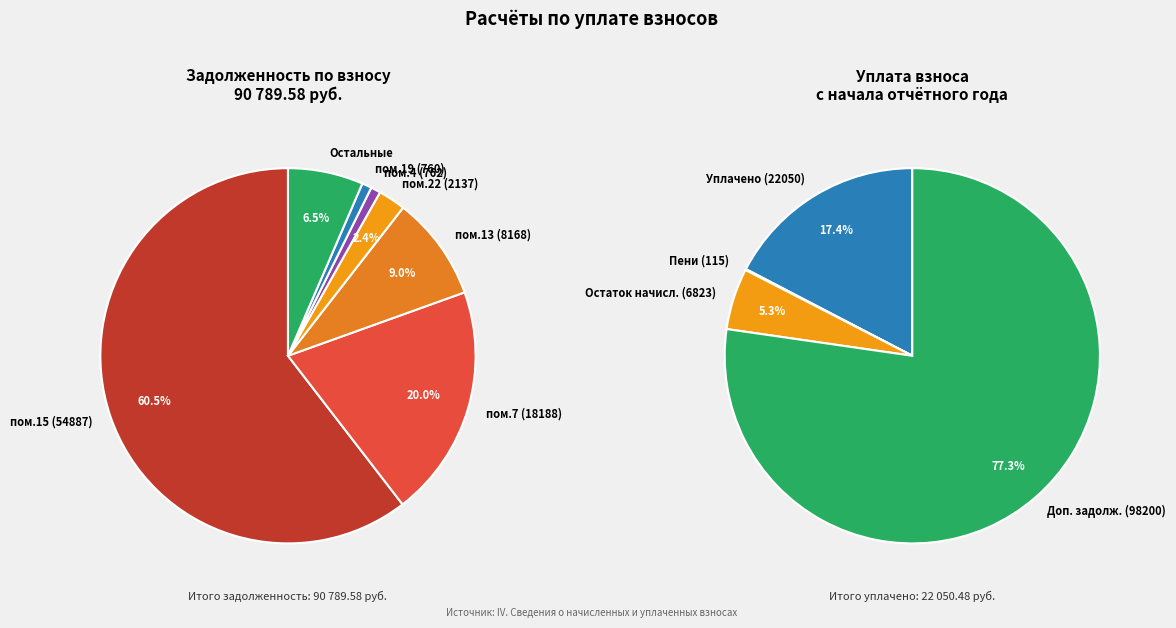

Is the sum of 7 and 20 greater than half?

No